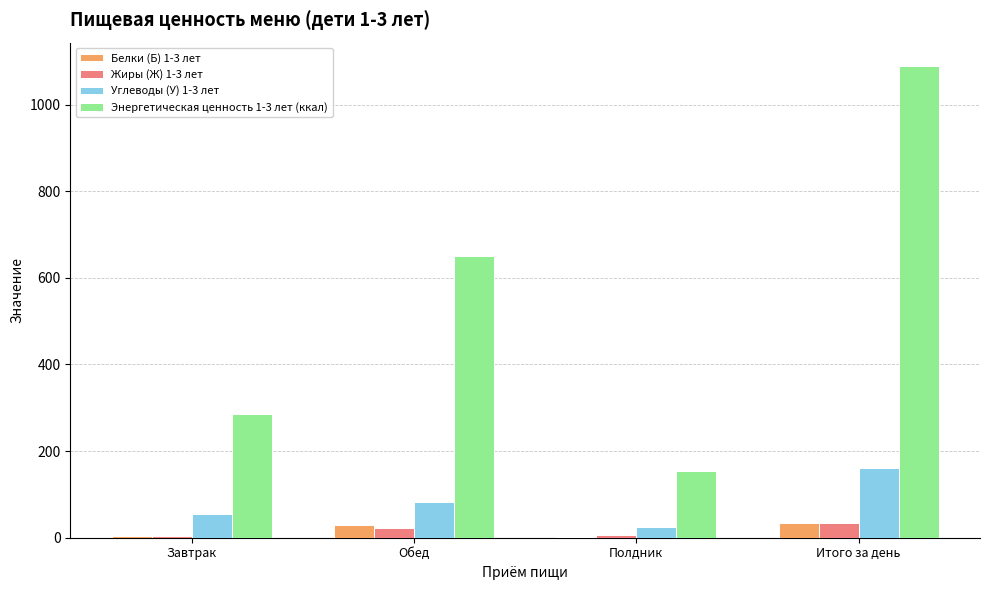

Which series has the largest total across all categories?

Энергетическая ценность 1-3 лет (ккал)